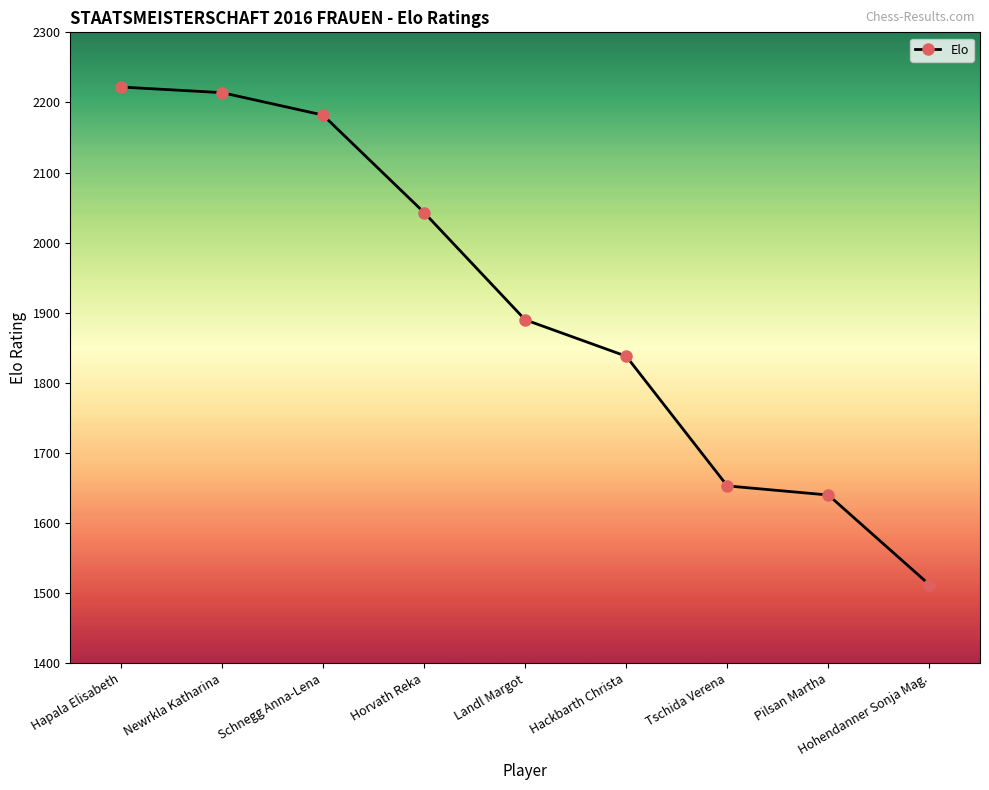

At which label does the data first exceed 1890?

Hapala Elisabeth